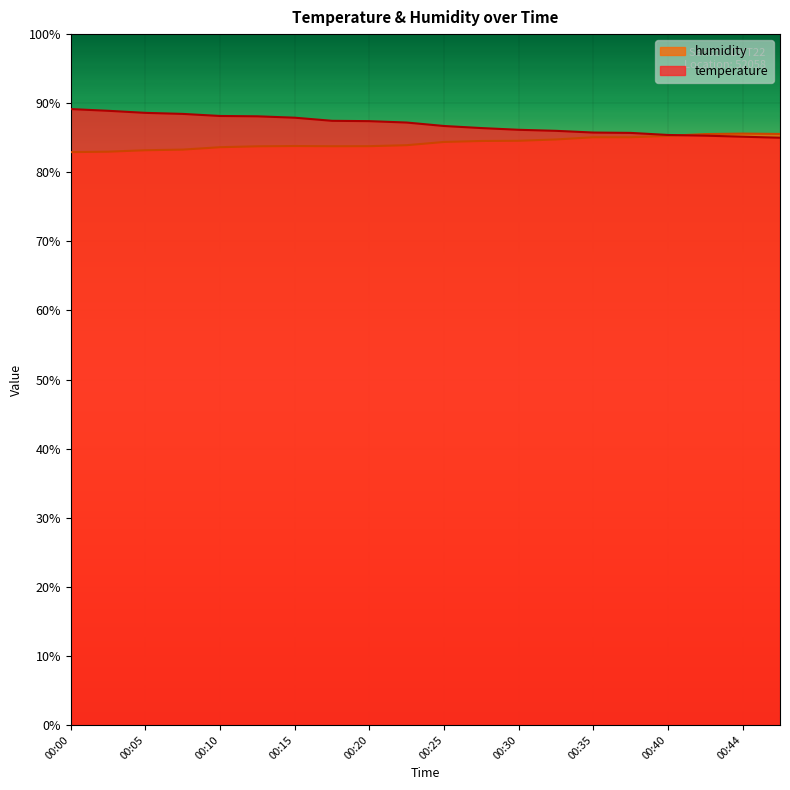

Reading left to right, transcribe all the data shown in this chart.

temperature: 00:00=89.1	00:02=88.9	00:05=88.6	00:08=88.5	00:10=88.1	00:13=88.1	00:15=87.9	00:18=87.4	00:20=87.4	00:22=87.2	00:25=86.7	00:27=86.4	00:30=86.2	00:32=86.0	00:35=85.8	00:37=85.7	00:40=85.4	00:42=85.3	00:44=85.2	00:47=85.0
humidity: 00:00=82.9	00:02=83.0	00:05=83.2	00:08=83.3	00:10=83.6	00:13=83.8	00:15=83.8	00:18=83.8	00:20=83.8	00:22=83.9	00:25=84.4	00:27=84.5	00:30=84.6	00:32=84.8	00:35=85.1	00:37=85.1	00:40=85.3	00:42=85.5	00:44=85.6	00:47=85.5